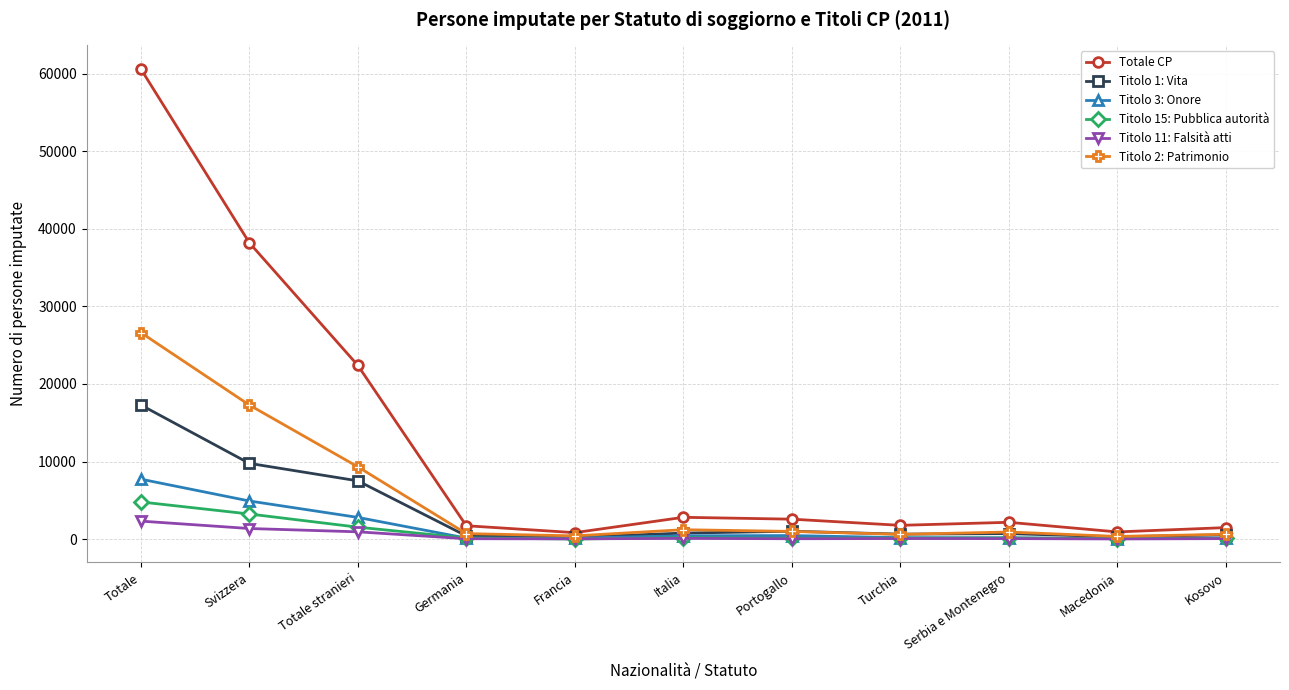

Which series has the largest total across all categories?

Totale CP